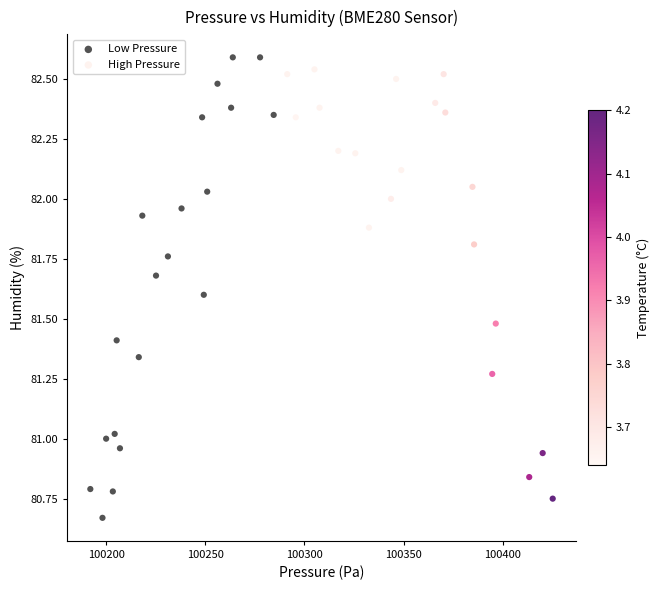

What are all the series names shown in the legend?

Low Pressure, High Pressure